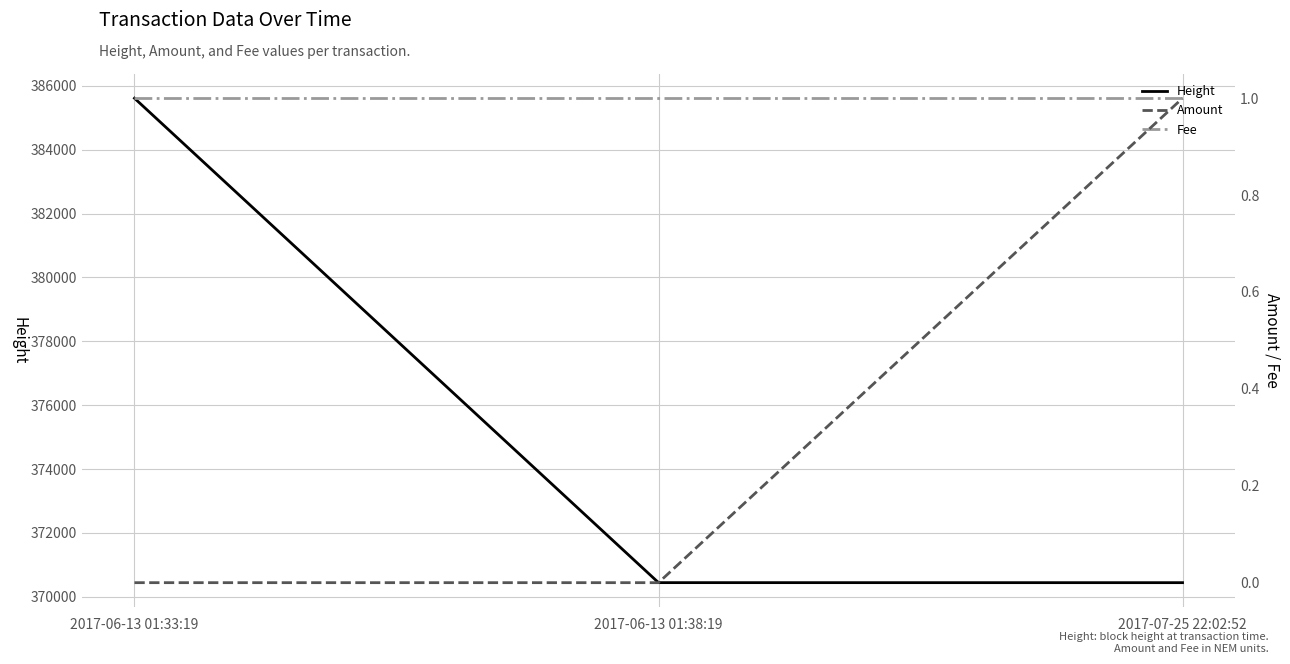

What is the label of the 1st point from the left?

2017-06-13 01:33:19